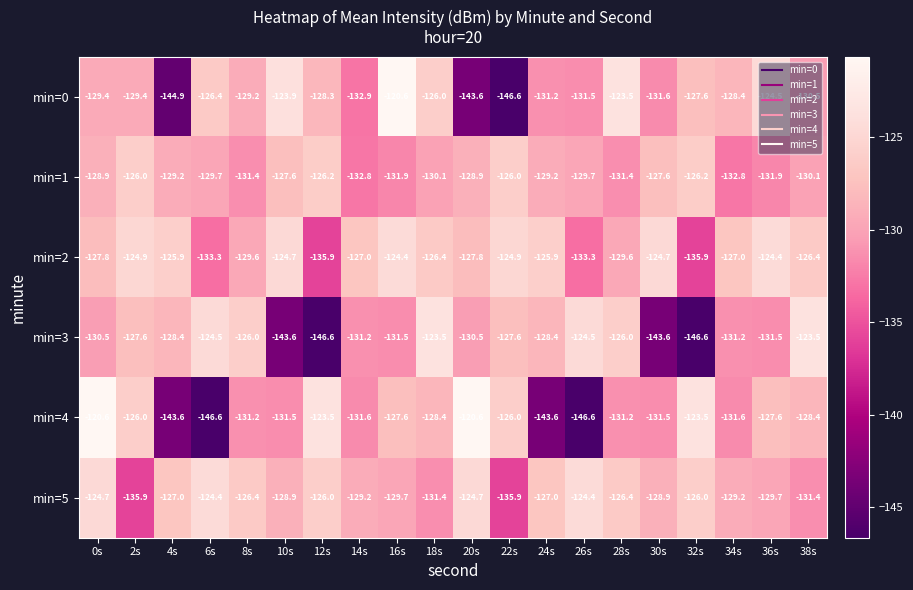

Read the min=5 value at 6s.

-124.4